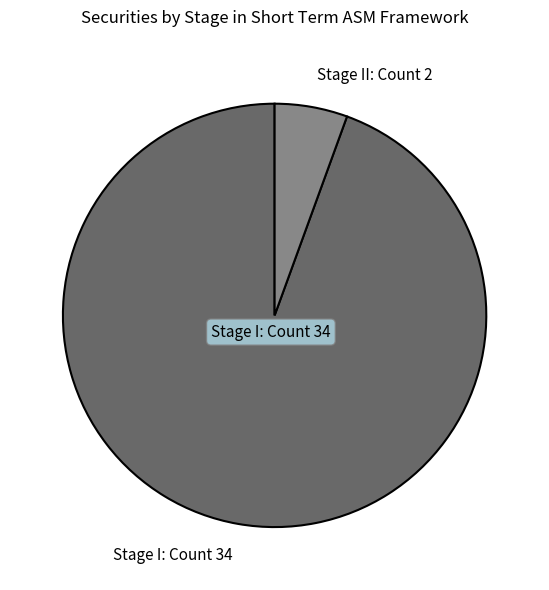

True or false: Stage II accounts for 6% of the total.

True